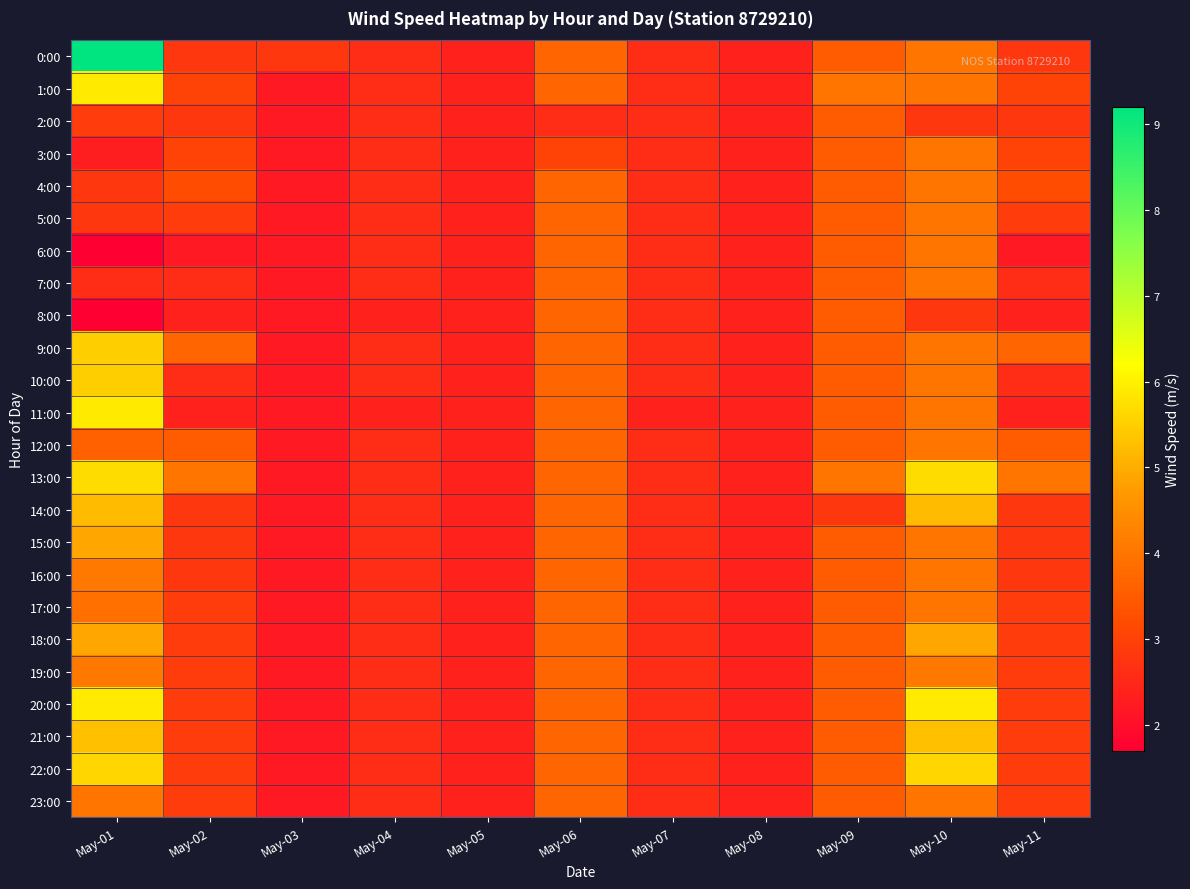

How many data points does each series have?

11